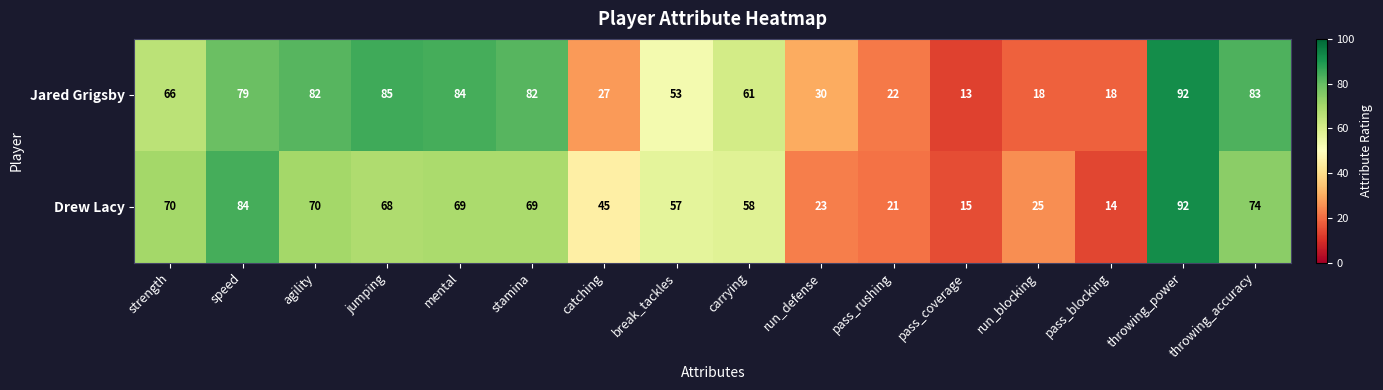

At how many categories does at least one series exceed 34?

11